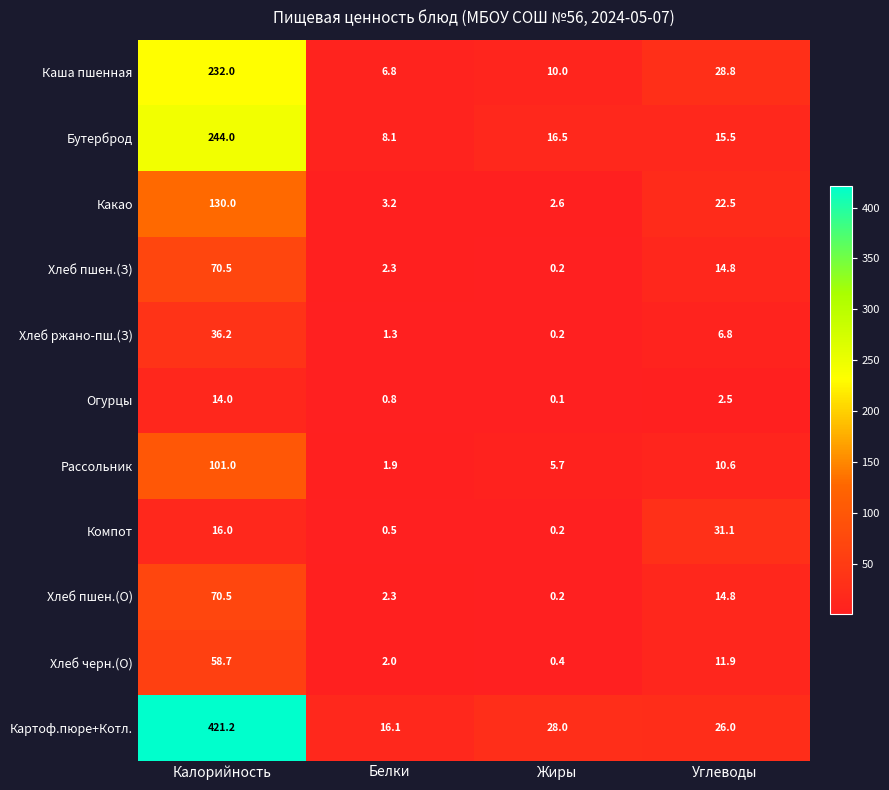

How many categories are shown in the chart?

4